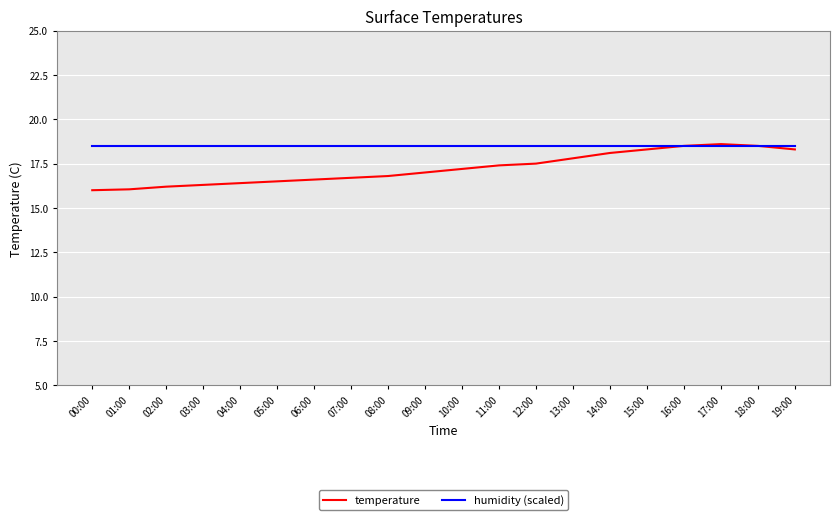

The temperature series shows 17.2 at 10:00. True or false?

True